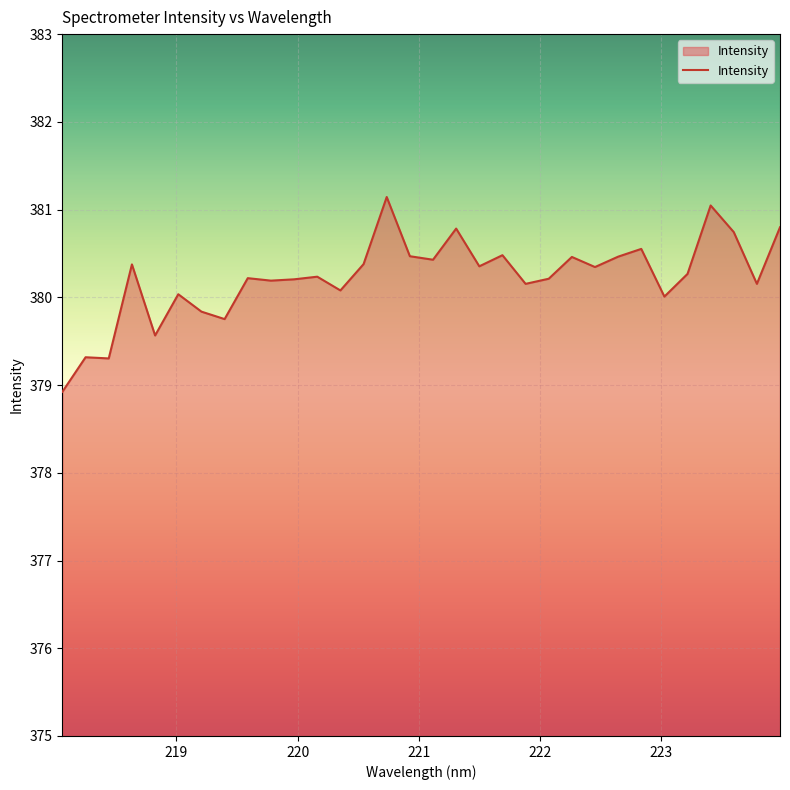

What is the minimum value shown in the chart?

378.9